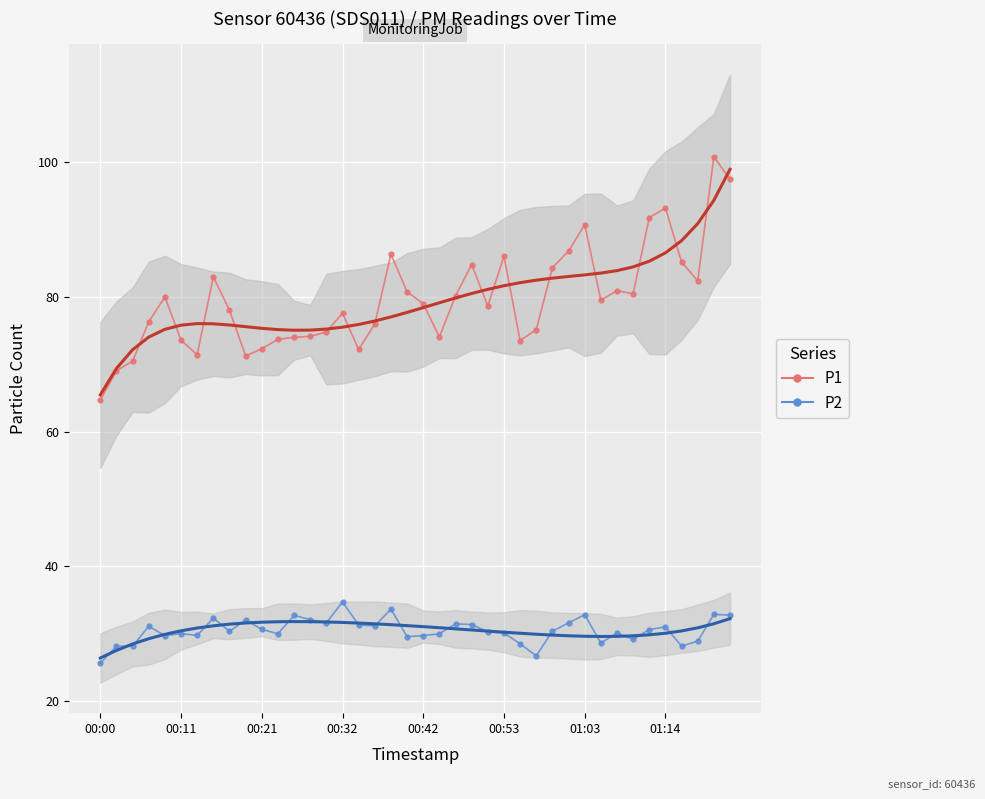

What are all the series names shown in the legend?

P1, P2